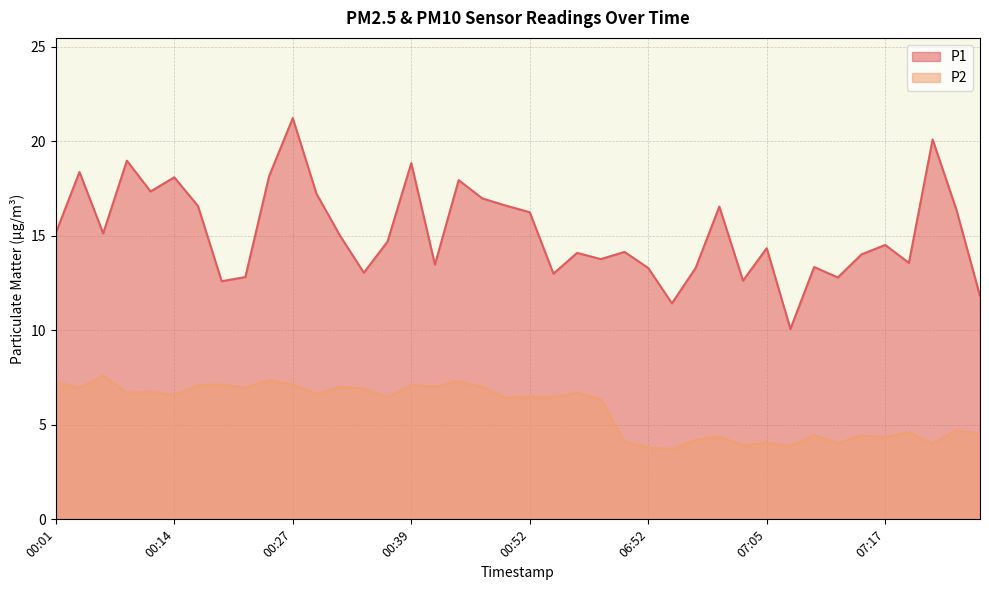

Where does the P1 series first go above 14?

00:01